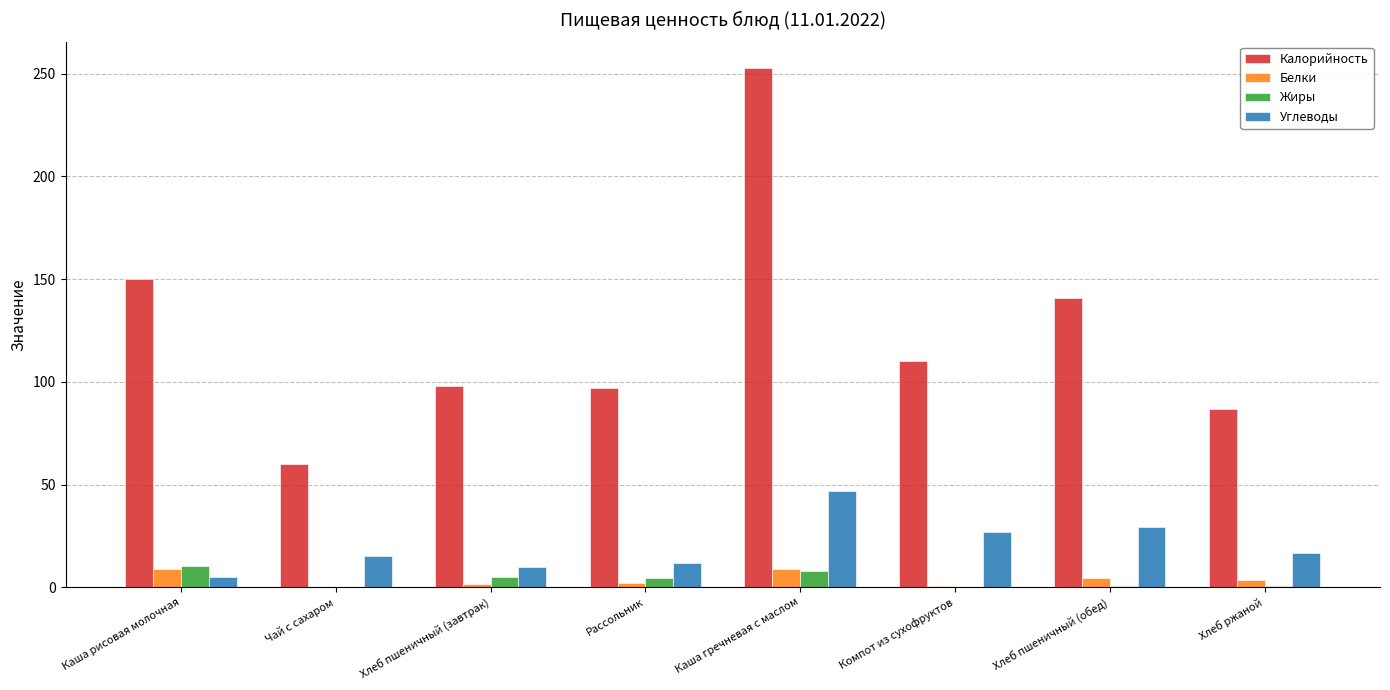

What is the highest value of the Калорийность series?

253.0